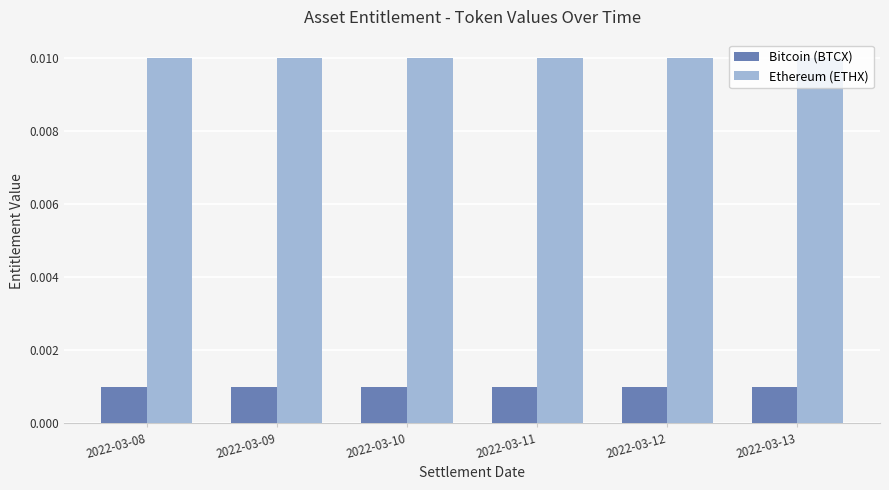

At 2022-03-10, list the series in order from smallest to largest.

Bitcoin (BTCX), Ethereum (ETHX)